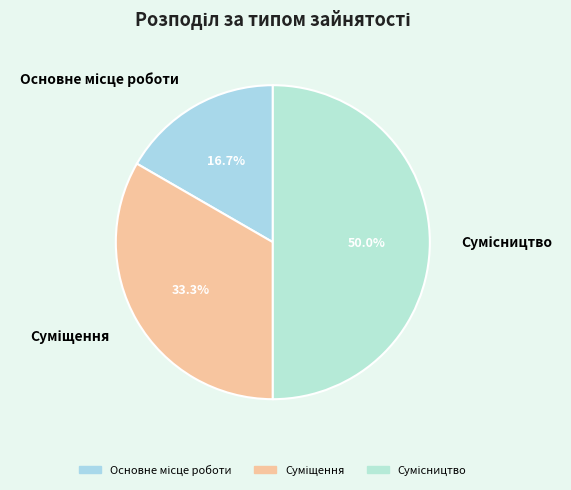

Between Сумісництво and Основне місце роботи, which is larger?

Сумісництво